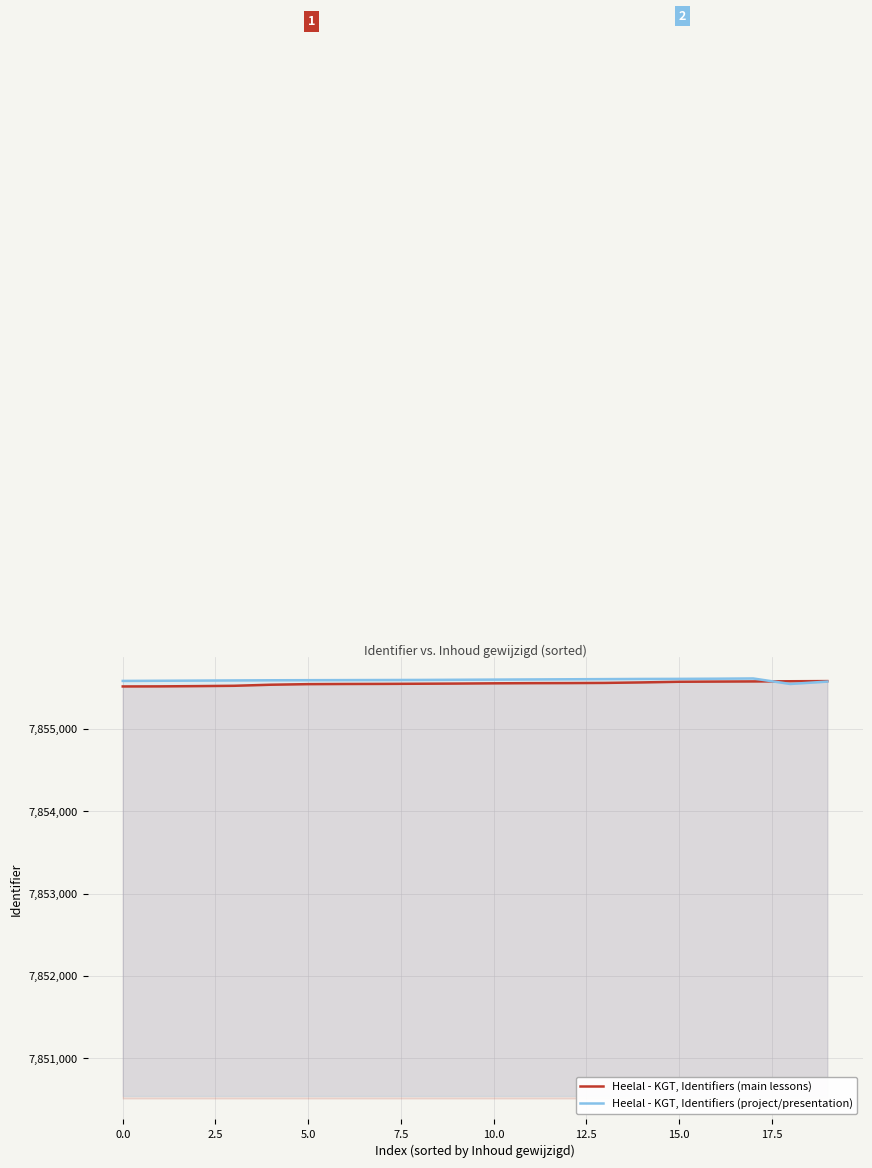

List the series in order of their peak value, highest first.

Heelal - KGT, Identifiers (project/presentation), Heelal - KGT, Identifiers (main lessons)